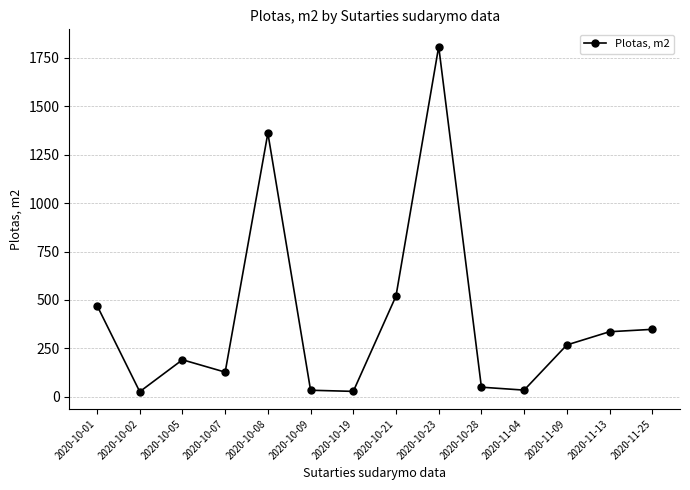

How many points are lower than both their immediate neighbors (excluding endpoints)?

4